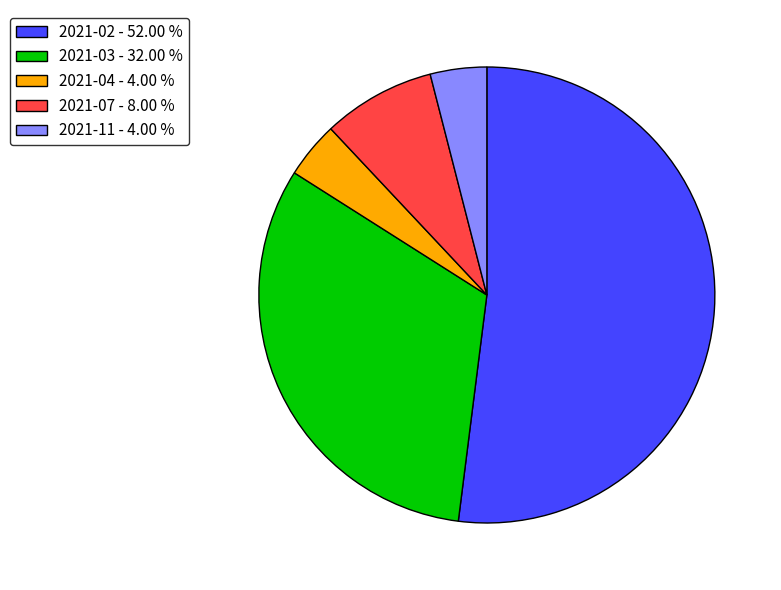

Is it true that 2021-04 is 4% of the pie?

True